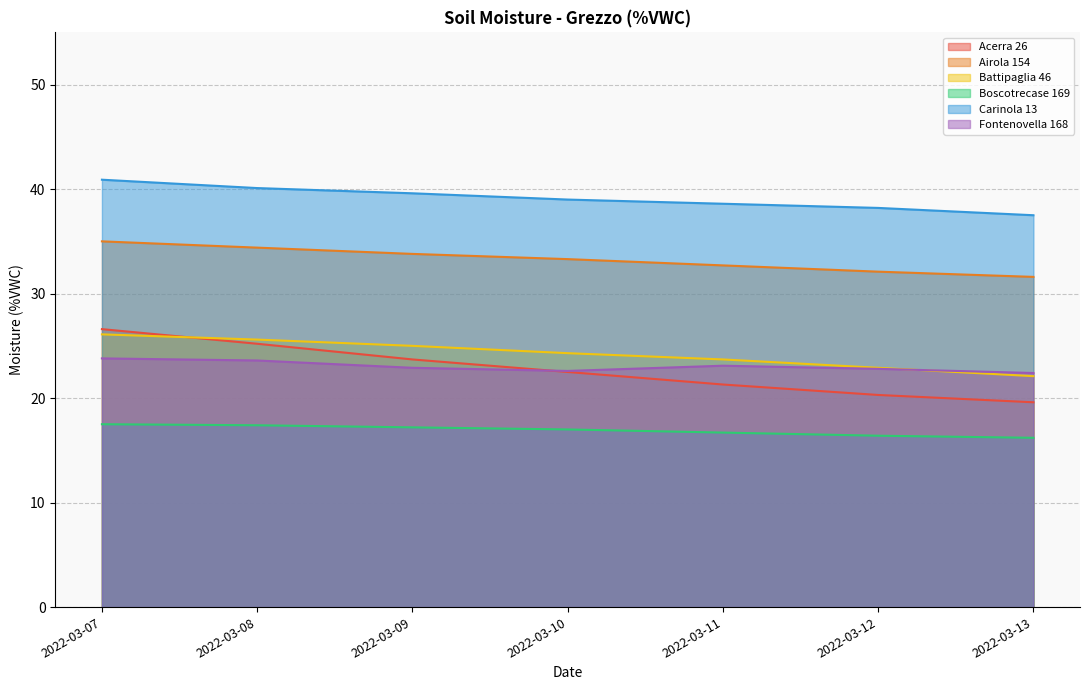

Reading left to right, list all the values displayed in this chart.

Acerra 26: 2022-03-07=26.6	2022-03-08=25.2	2022-03-09=23.7	2022-03-10=22.5	2022-03-11=21.3	2022-03-12=20.3	2022-03-13=19.6
Airola 154: 2022-03-07=35.0	2022-03-08=34.4	2022-03-09=33.8	2022-03-10=33.3	2022-03-11=32.7	2022-03-12=32.1	2022-03-13=31.6
Battipaglia 46: 2022-03-07=26.1	2022-03-08=25.6	2022-03-09=25.0	2022-03-10=24.3	2022-03-11=23.7	2022-03-12=22.9	2022-03-13=22.1
Boscotrecase 169: 2022-03-07=17.5	2022-03-08=17.4	2022-03-09=17.2	2022-03-10=17.0	2022-03-11=16.7	2022-03-12=16.4	2022-03-13=16.2
Carinola 13: 2022-03-07=40.9	2022-03-08=40.1	2022-03-09=39.6	2022-03-10=39.0	2022-03-11=38.6	2022-03-12=38.2	2022-03-13=37.5
Fontenovella 168: 2022-03-07=23.8	2022-03-08=23.6	2022-03-09=22.9	2022-03-10=22.6	2022-03-11=23.1	2022-03-12=22.8	2022-03-13=22.4